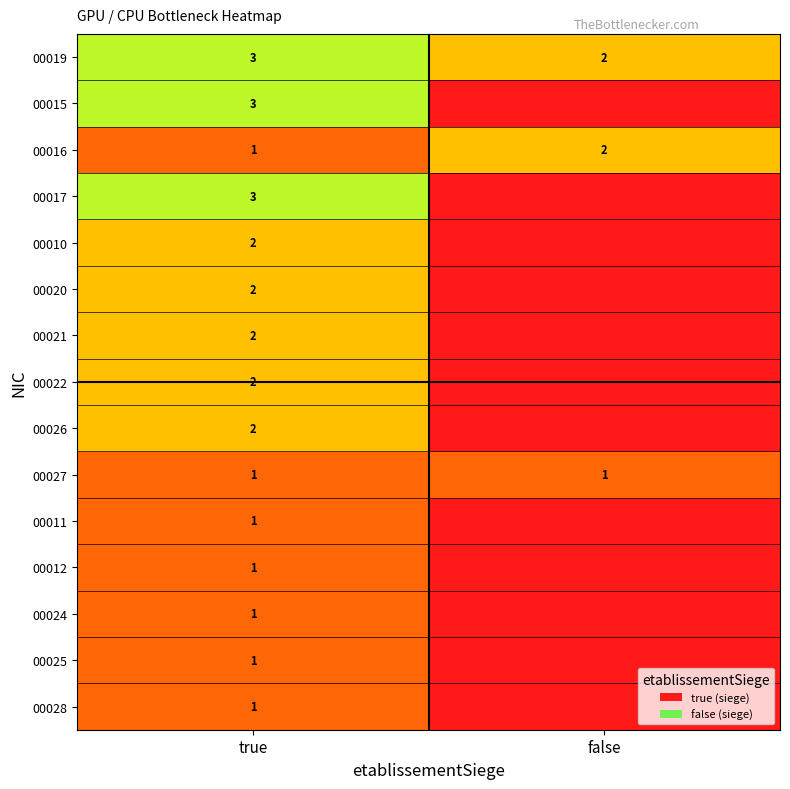

Is it true that 00027 equals 1 at false?

True